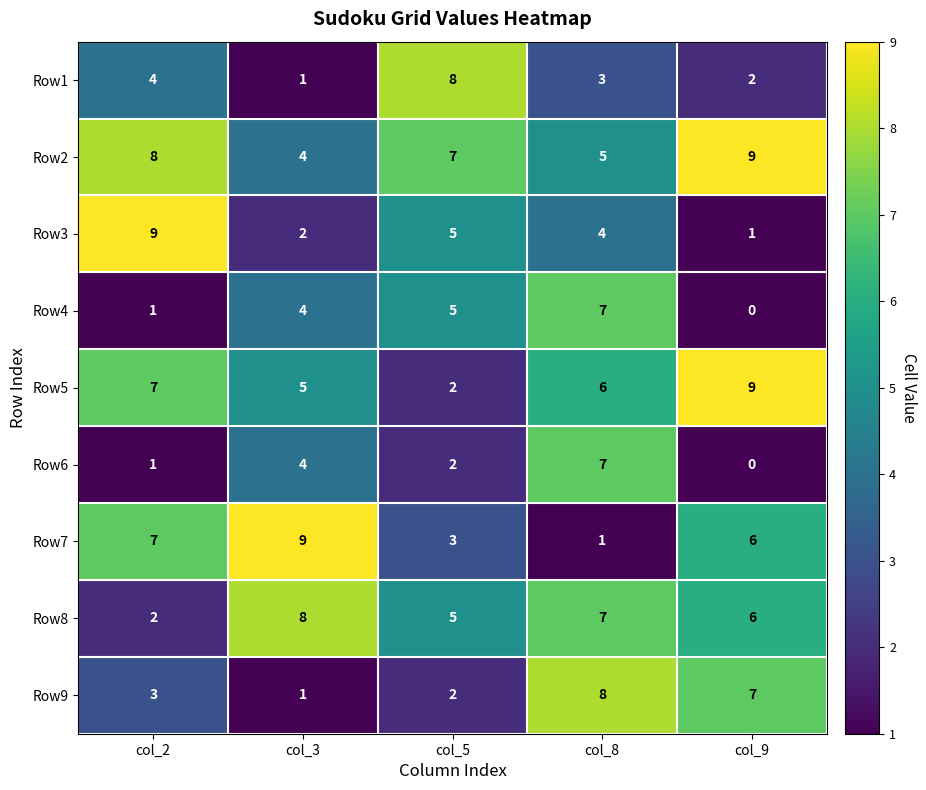

What is the difference between the maximum and minimum values in the Row6 series?

7